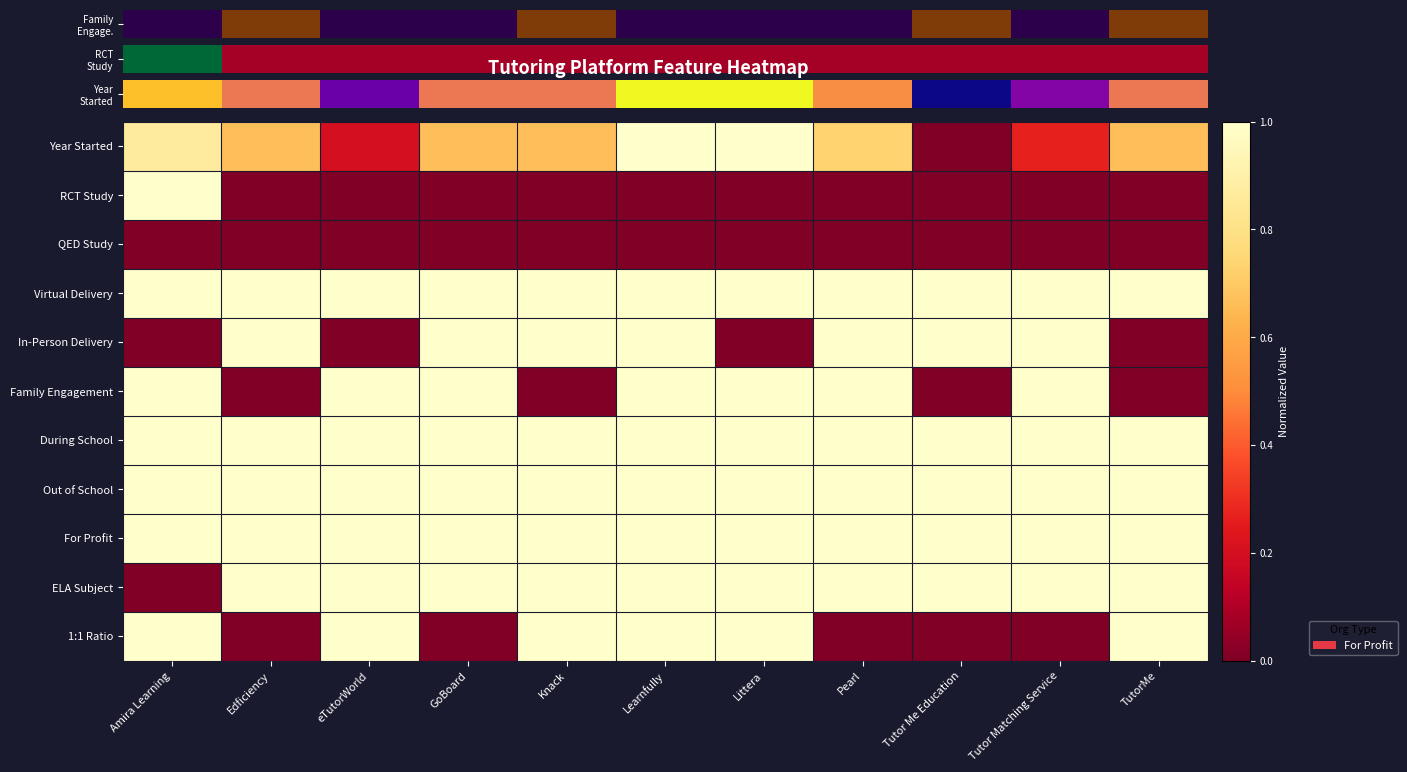

Which has a higher value, Learnfully or Tutor Matching Service?

Learnfully